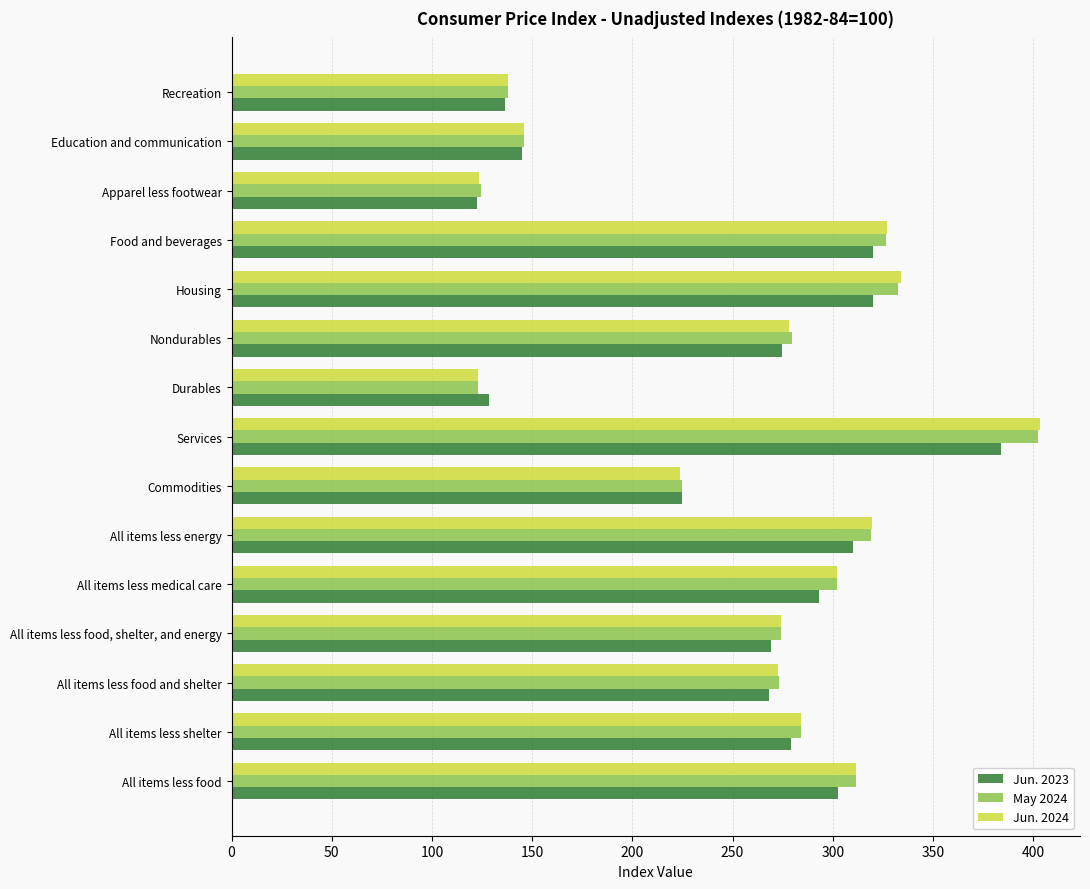

Between Housing and Apparel less footwear, which series saw the biggest shift?

Jun. 2024